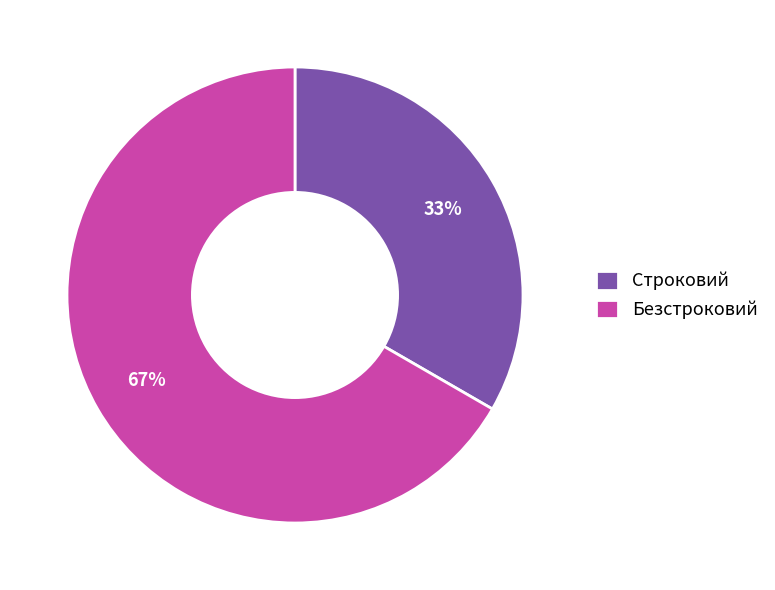

Between Строковий and Безстроковий, which is larger?

Безстроковий